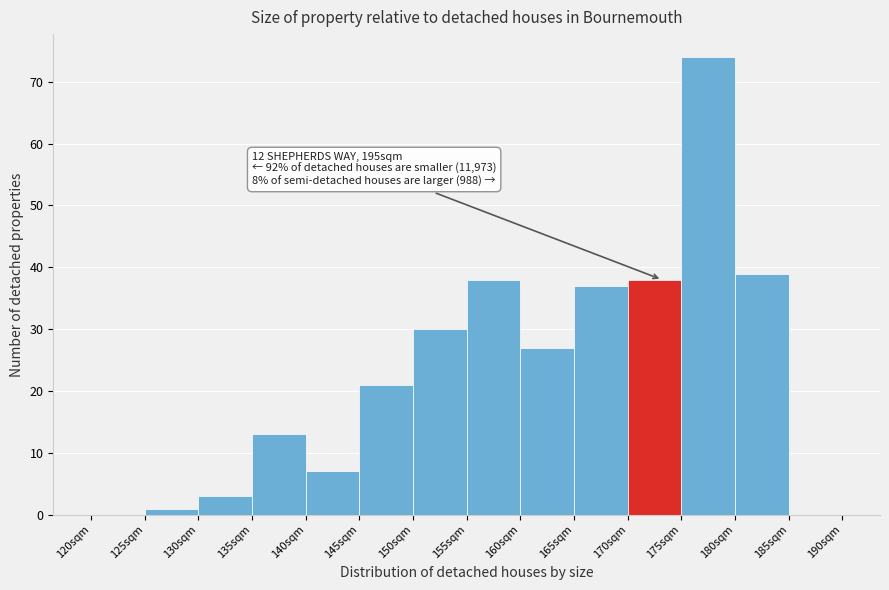

Reading left to right, transcribe all the data shown in this chart.

120sqm=0	125sqm=1	130sqm=3	135sqm=13	140sqm=7	145sqm=21	150sqm=30	155sqm=38	160sqm=27	165sqm=37	170sqm=38	175sqm=74	180sqm=39	185sqm=0